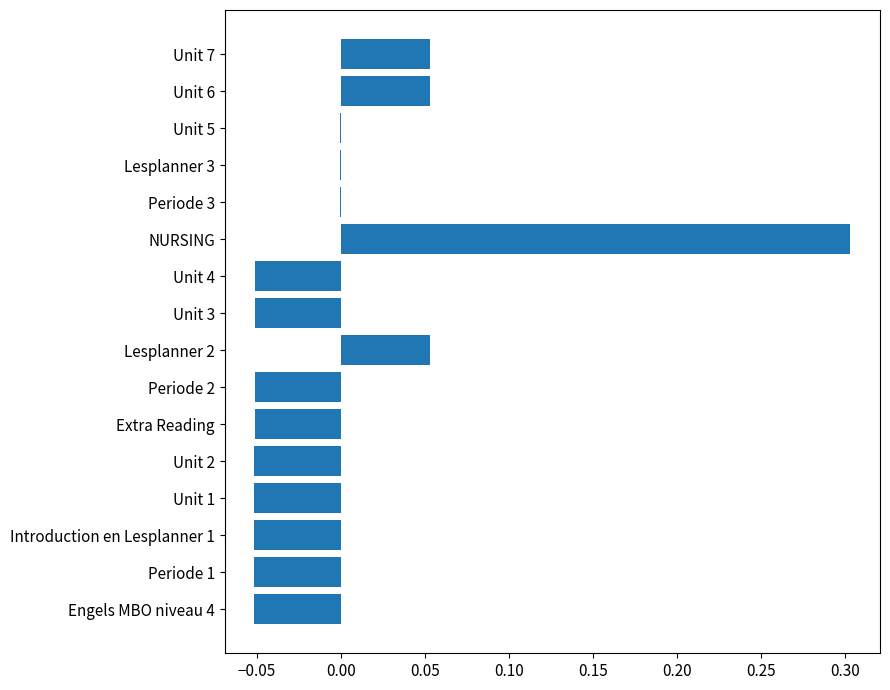

Between Periode 2 and Unit 7, which is larger?

Unit 7